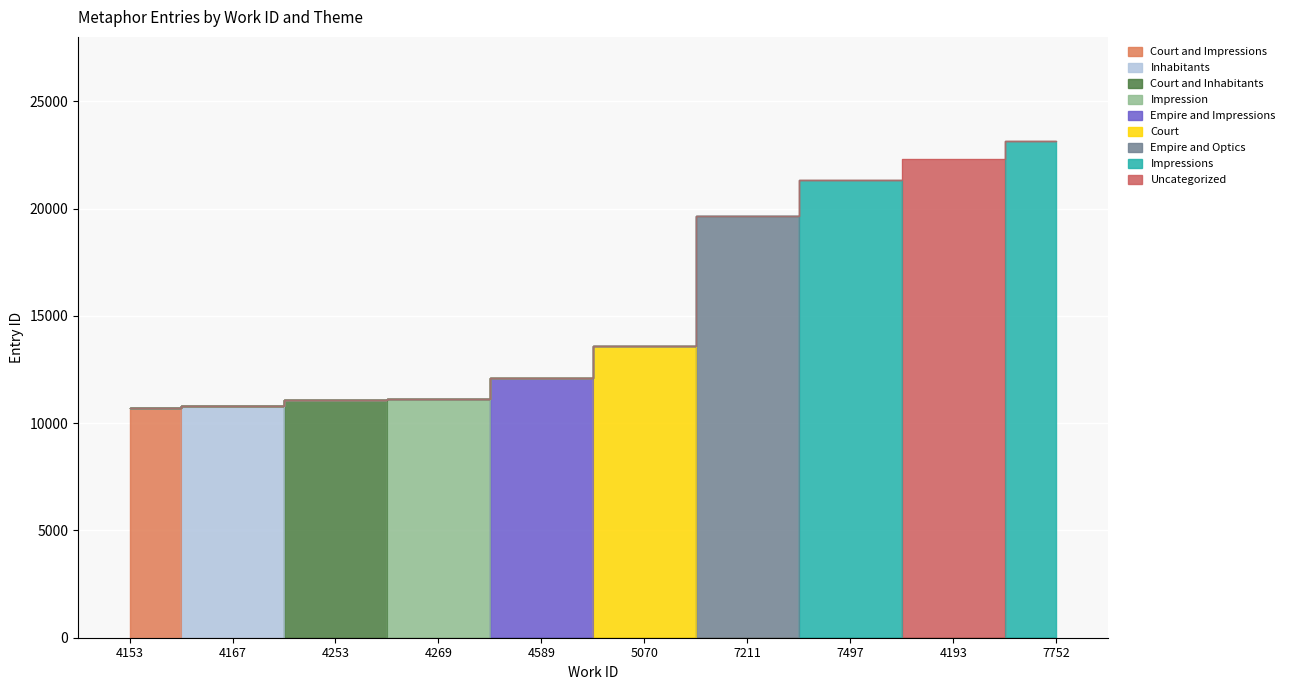

Reading right to left, extract all data points from this chart.

23150	22313	21338	19669	13609	12089	11129	11069	10784	10698